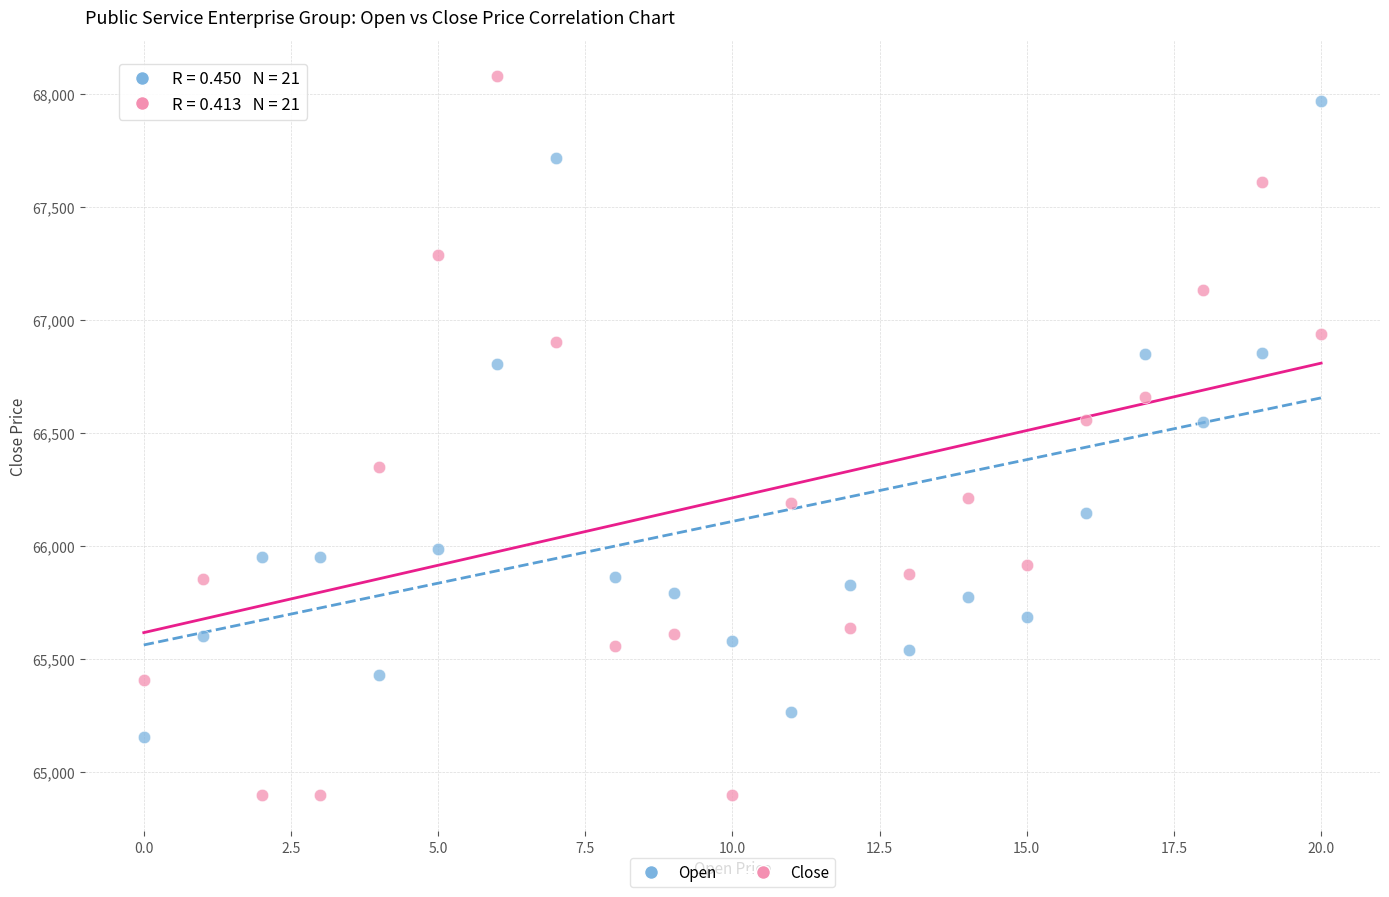

Which series contains the highest Y value?

Close